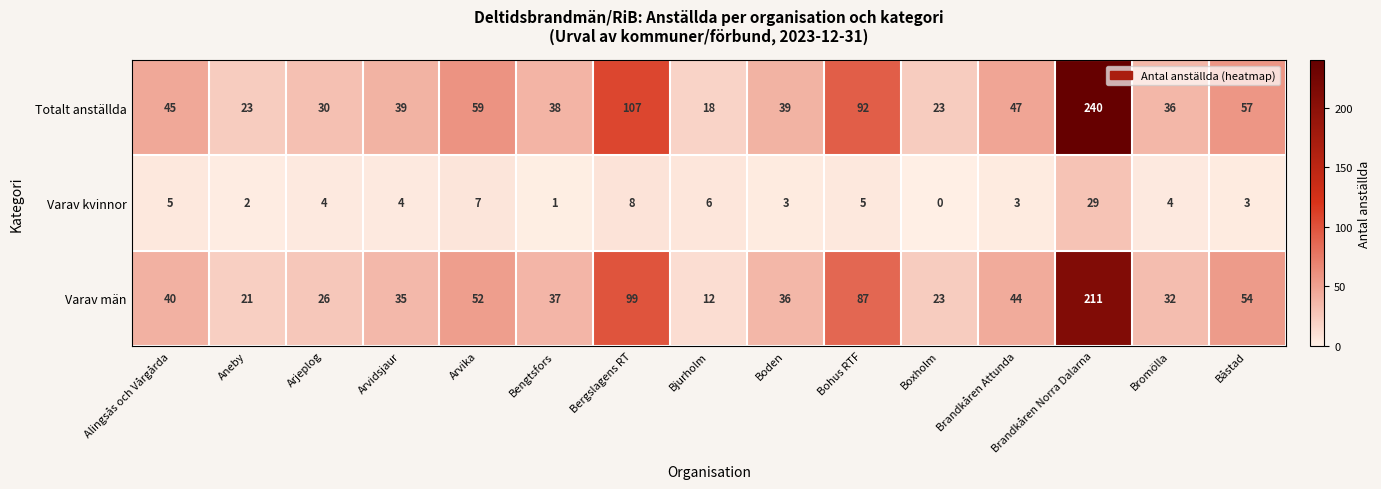

At Arjeplog, list the series in order from smallest to largest.

Varav kvinnor, Varav män, Totalt anställda